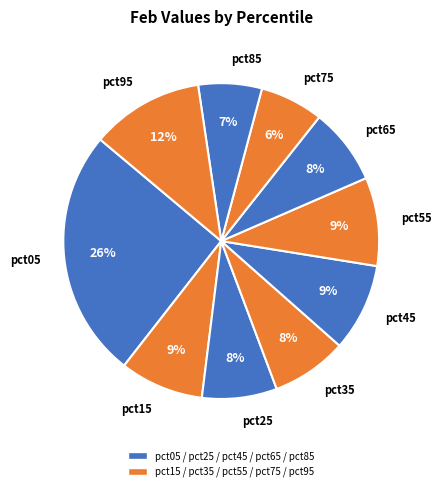

Is the sum of pct75 and pct45 greater than half?

No